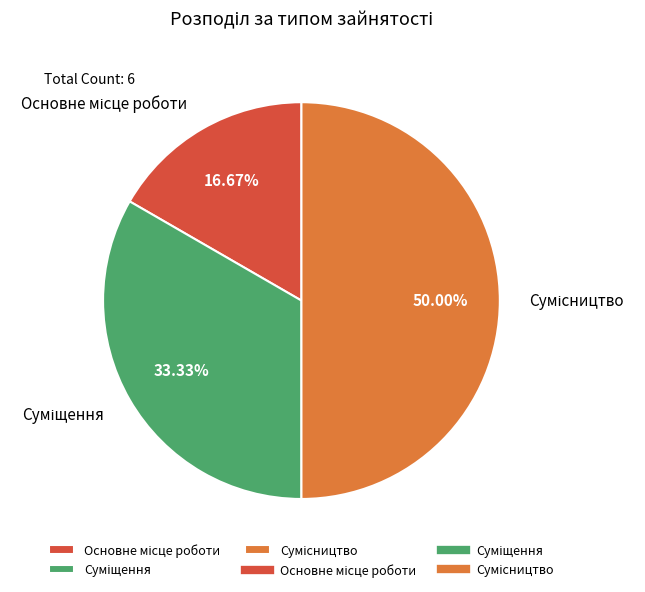

Approximately how many times larger is the value at Основне місце роботи compared to Сумісництво?

0.3